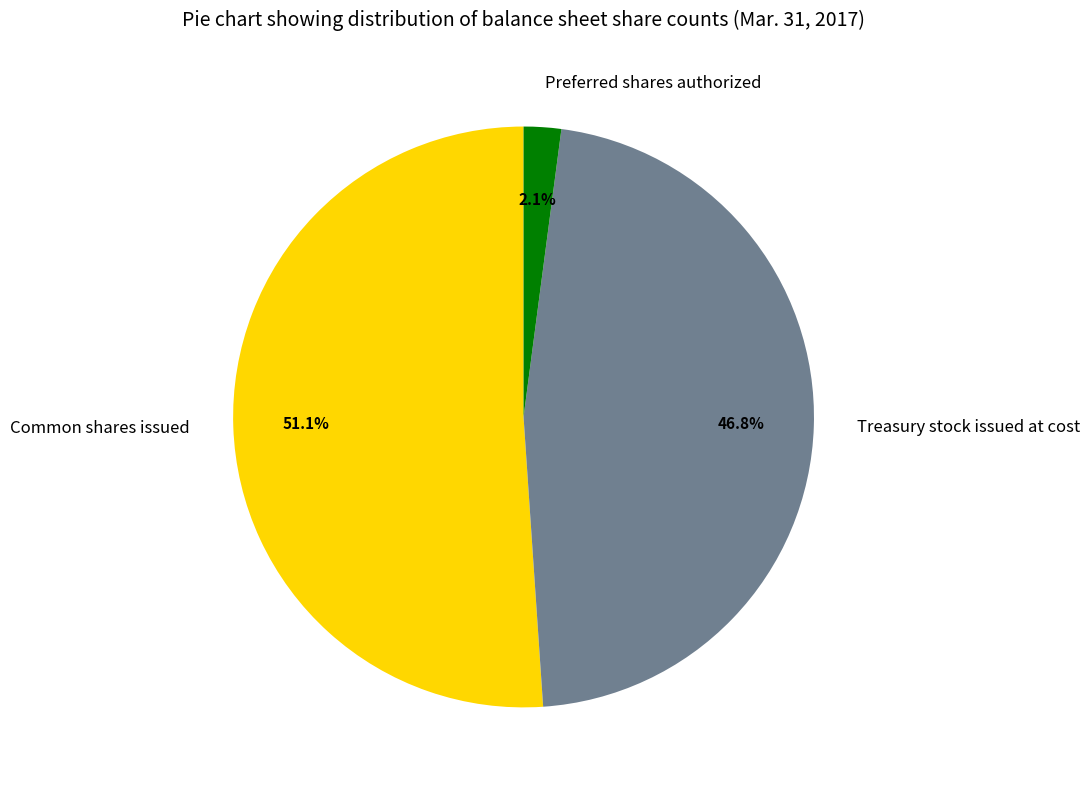

Is the sum of Common shares issued and Treasury stock issued at cost greater than half?

Yes